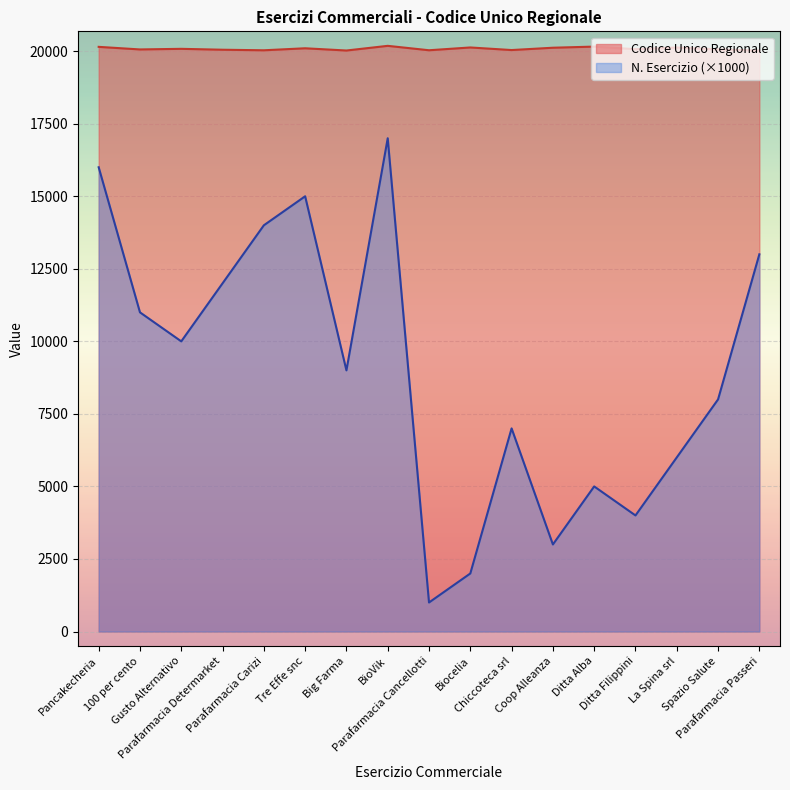

How many lines are shown in the chart?

2